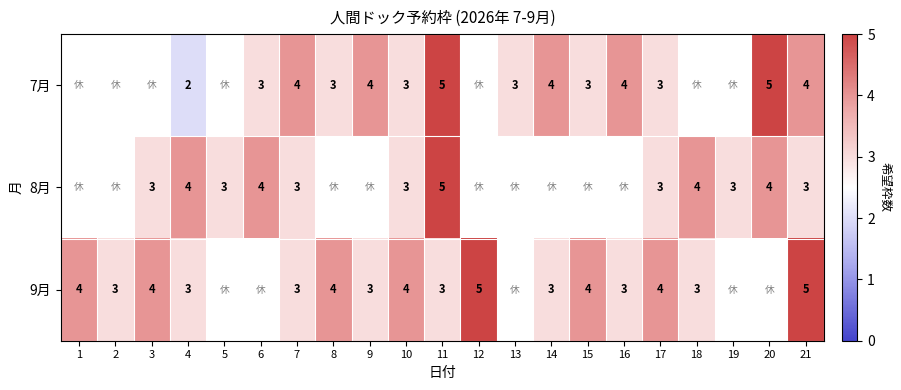

The value of 9月 at 3 is 4. True or false?

True